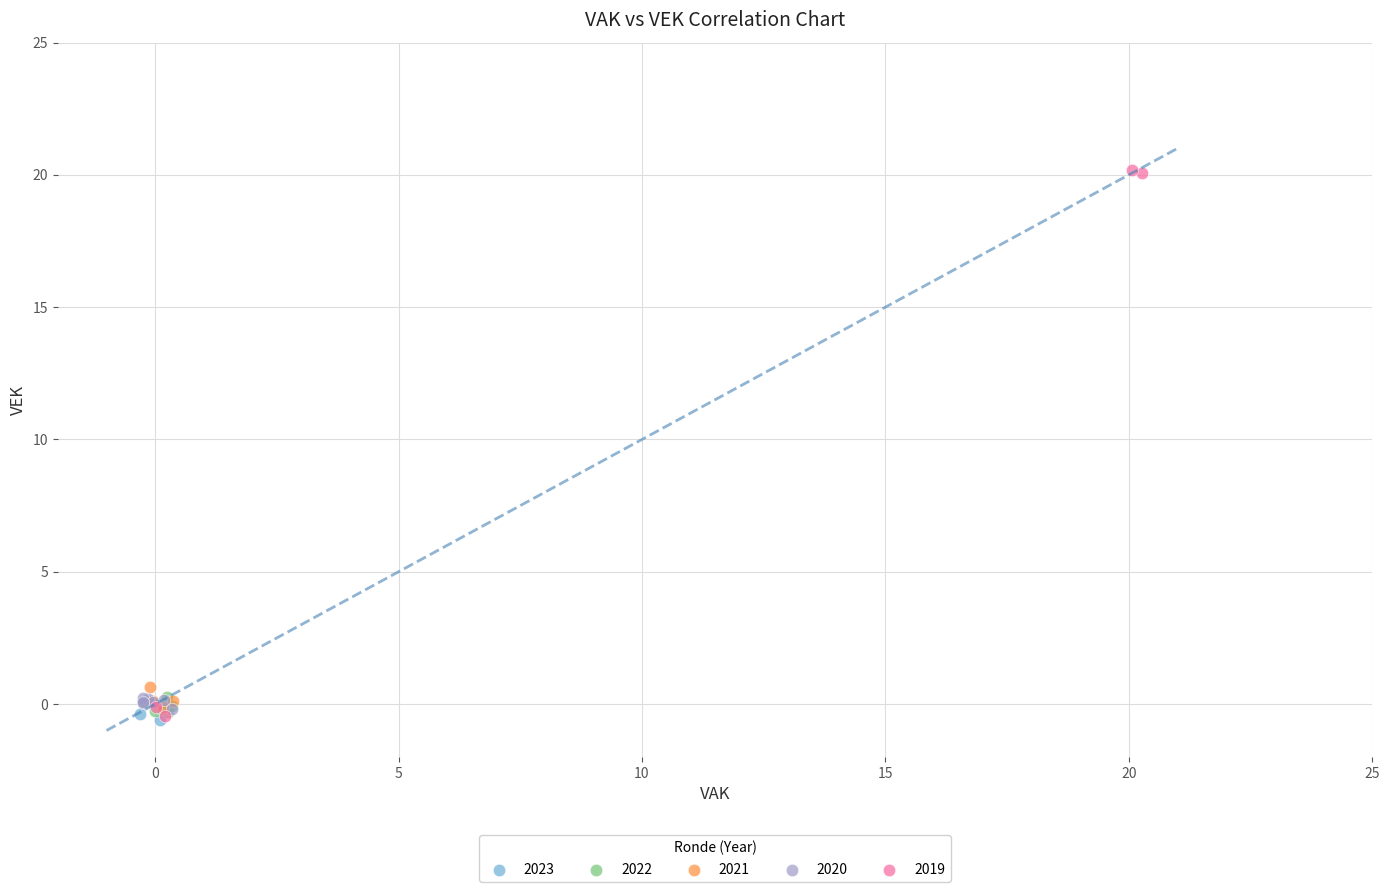

Which series has the widest spread of Y values?

2019